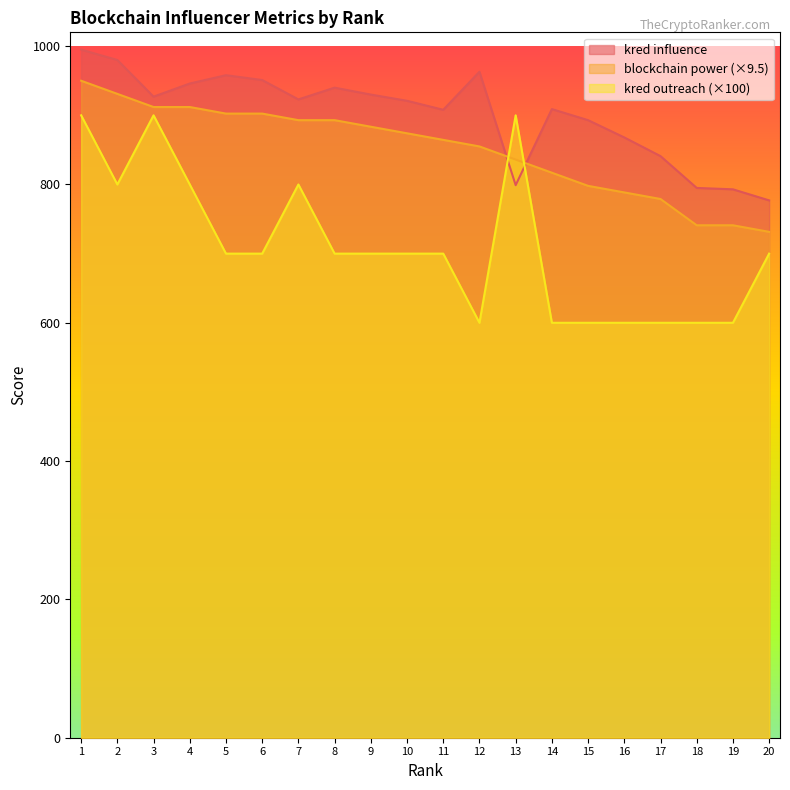

At which label does kred outreach first exceed 700?

1